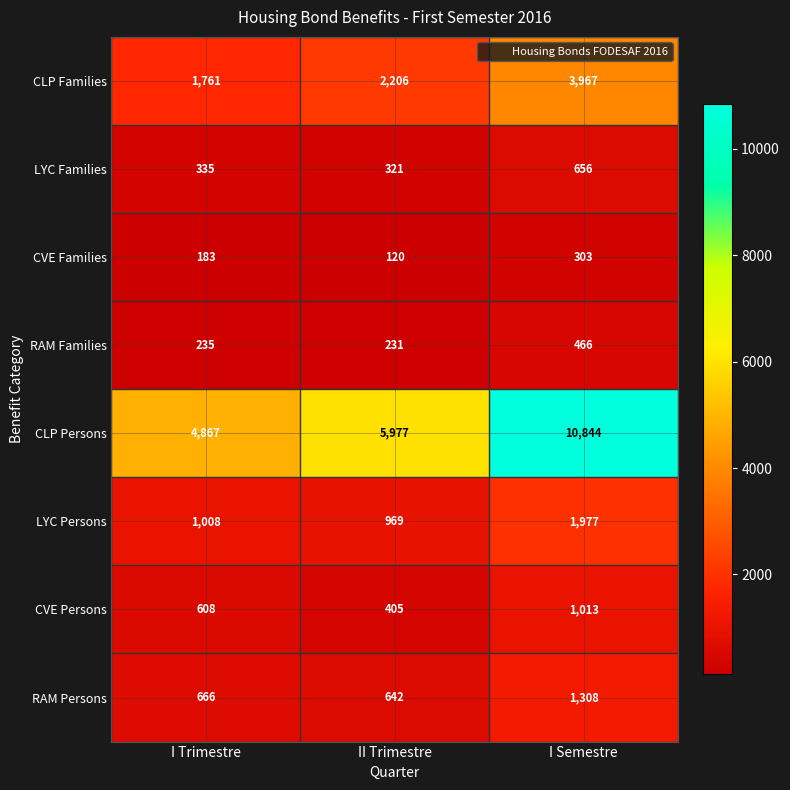

Rank the series at I Trimestre from lowest to highest value.

CVE Families, RAM Families, LYC Families, CVE Persons, RAM Persons, LYC Persons, CLP Families, CLP Persons